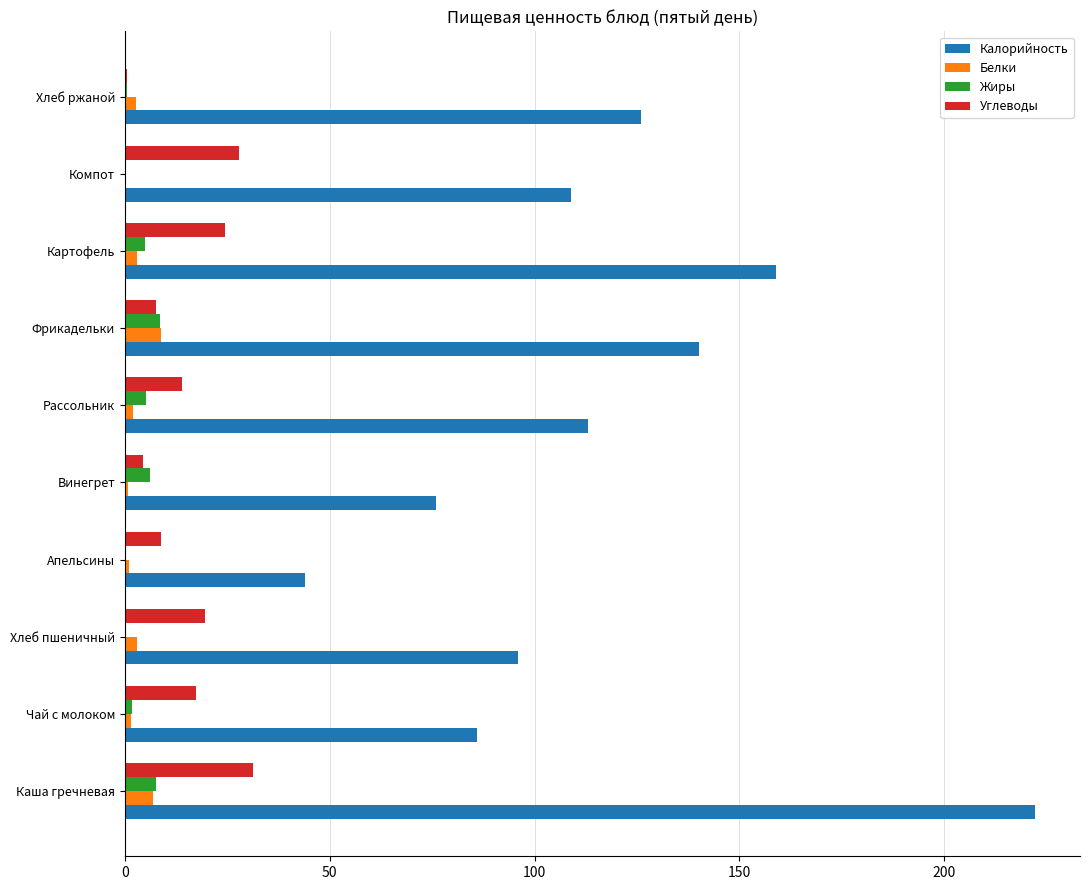

Between Апельсины and Хлеб ржаной, which series saw the biggest shift?

Калорийность